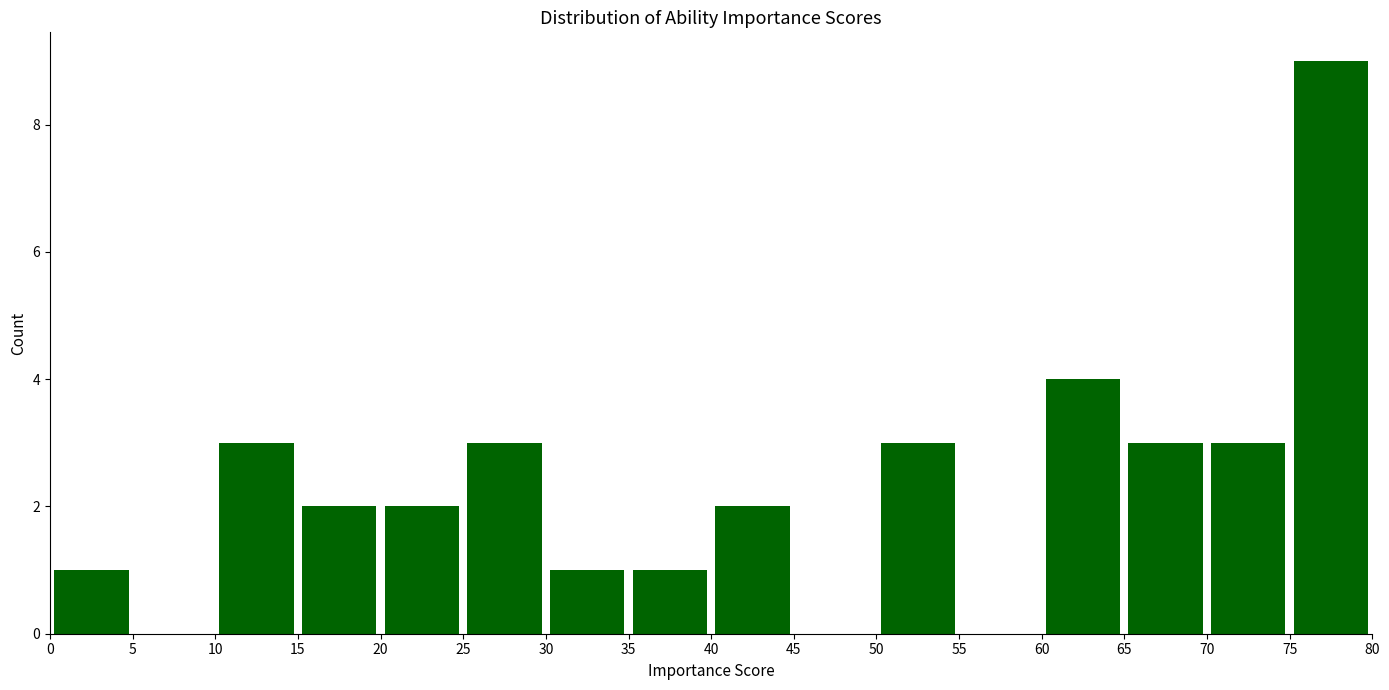

What is the height of the bar covering 50 to 55 on the x-axis? The values are not printed on the chart, so give them approximately, as read against the axis.

3